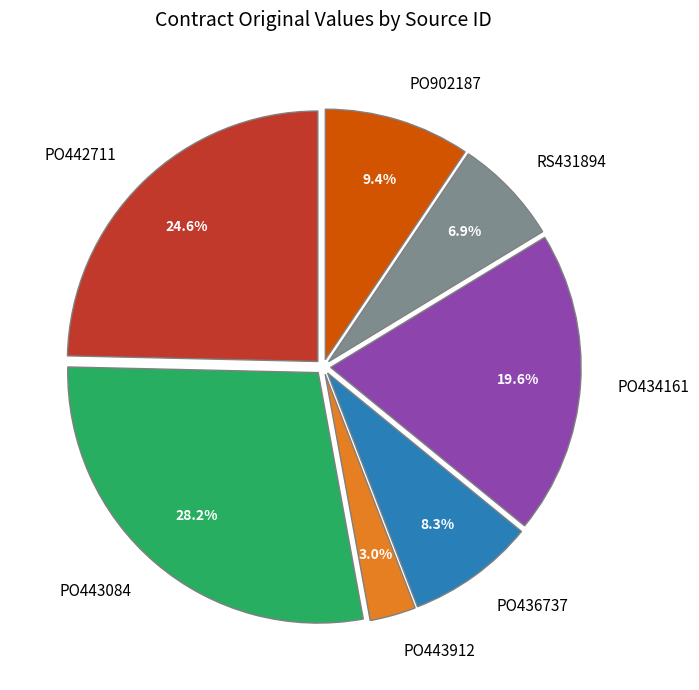

What percentage is the RS431894 slice, to the nearest percent?

7%